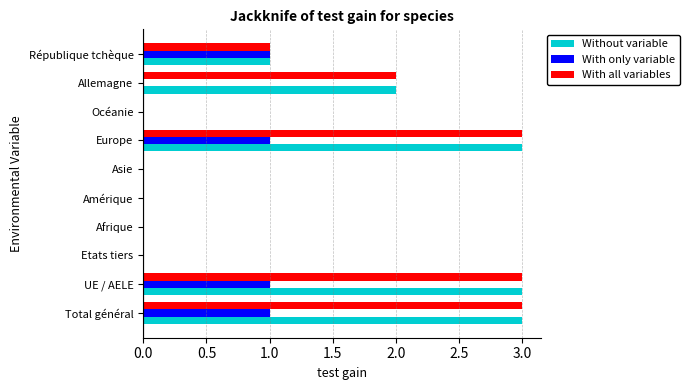

Is the value of With only variable at Total général greater than the value of Without variable at Europe?

No